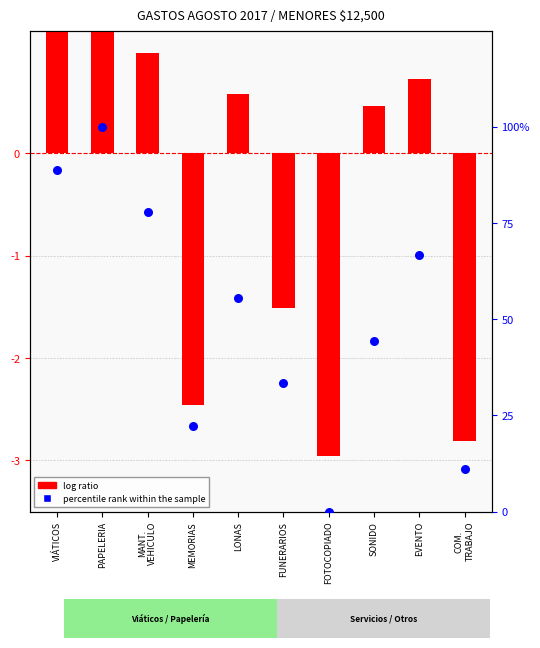

What is the total value across all series at PAPELERIA?

105.1